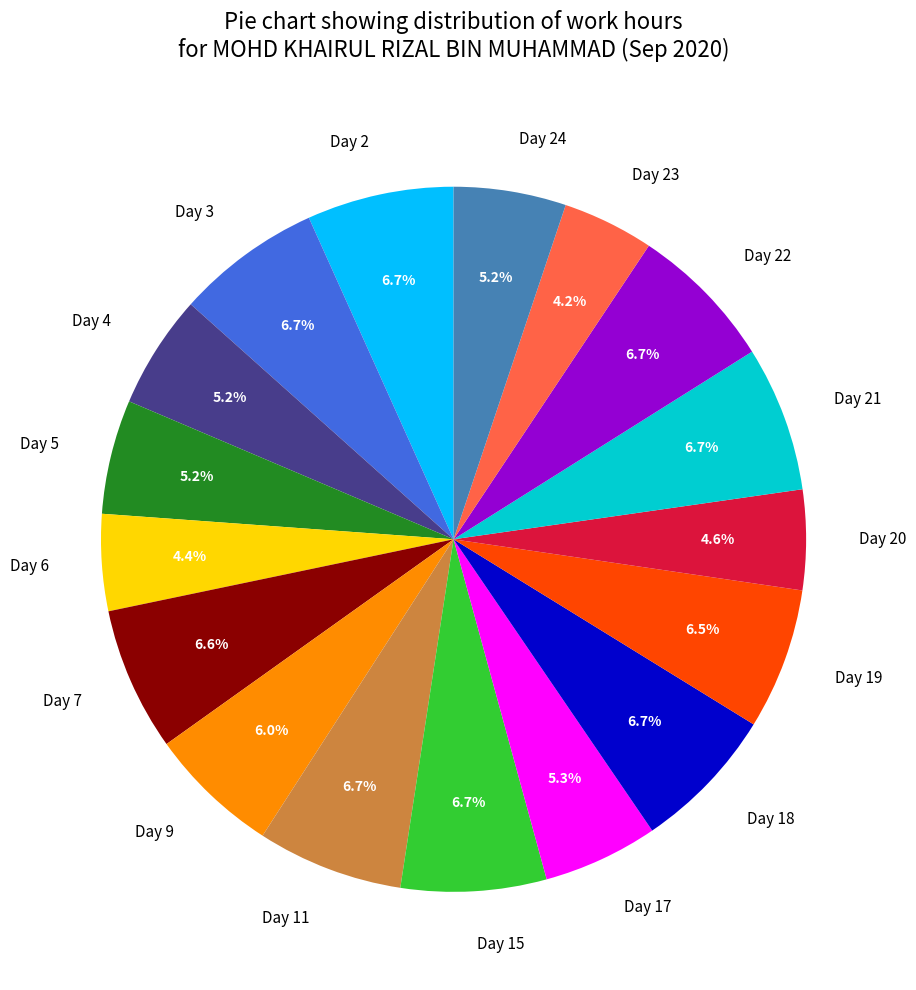

Is Day 11 the majority of the pie?

No